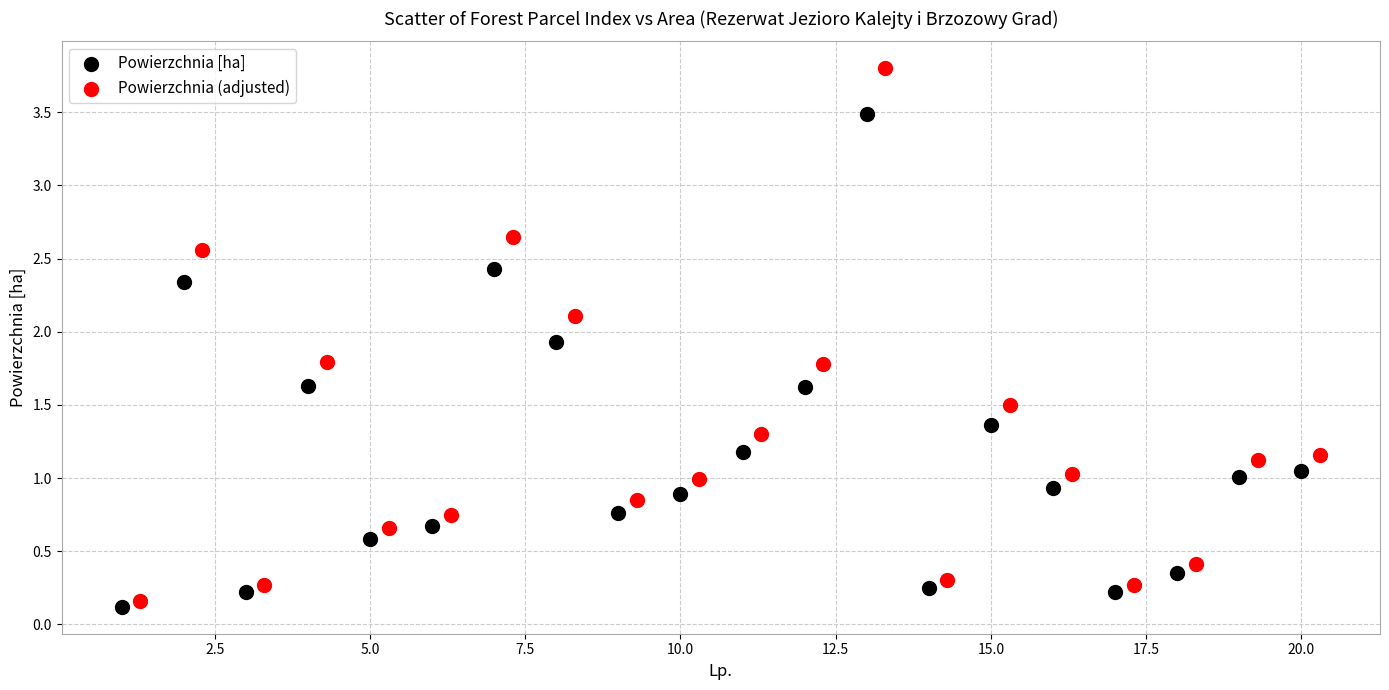

Which series contains the highest Y value?

Powierzchnia (adjusted)